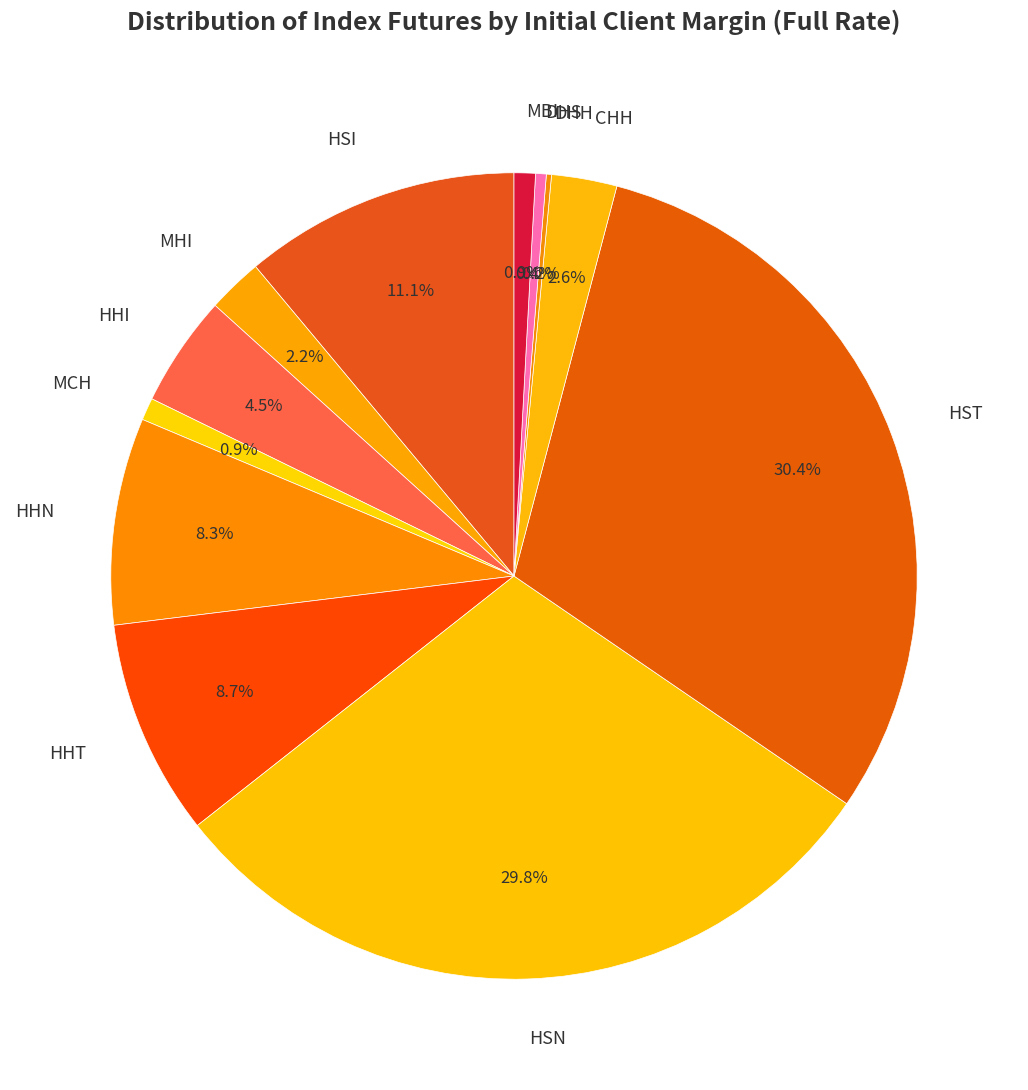

Is it true that MBI is 1% of the pie?

True